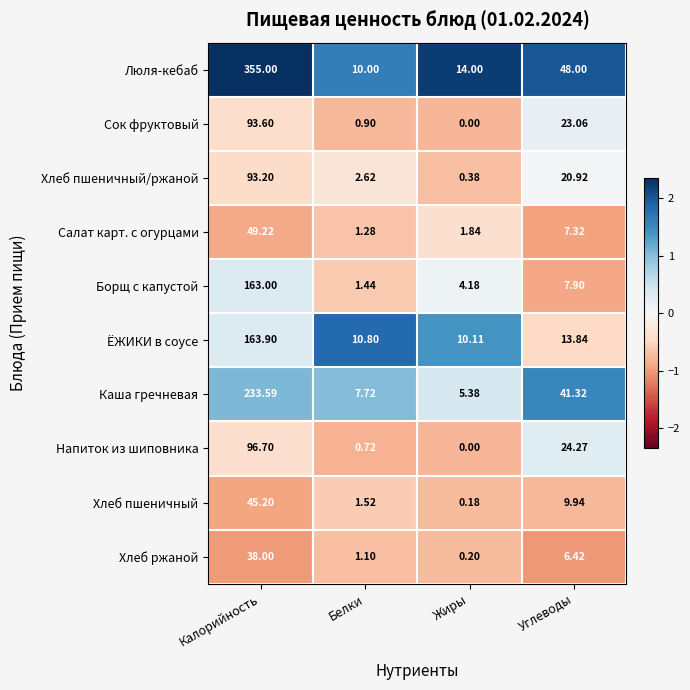

How many data points in Борщ с капустой are less than 7?

2